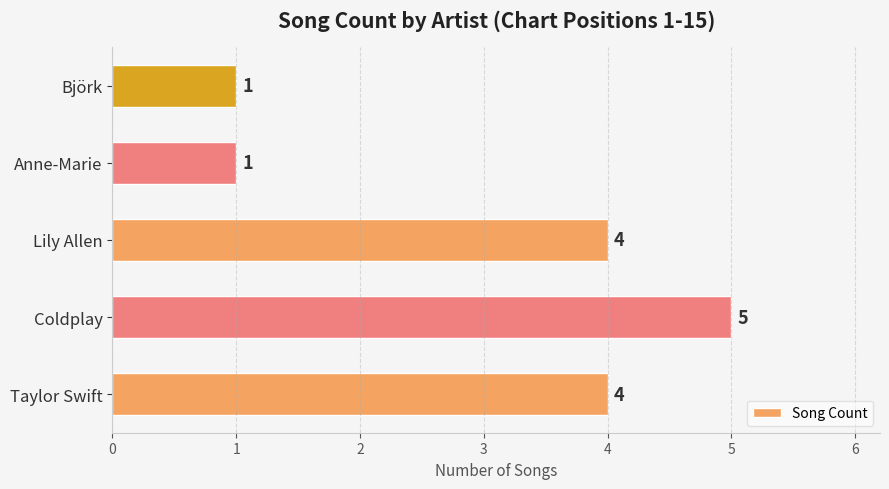

Is it true that the value at Anne-Marie is 1?

True